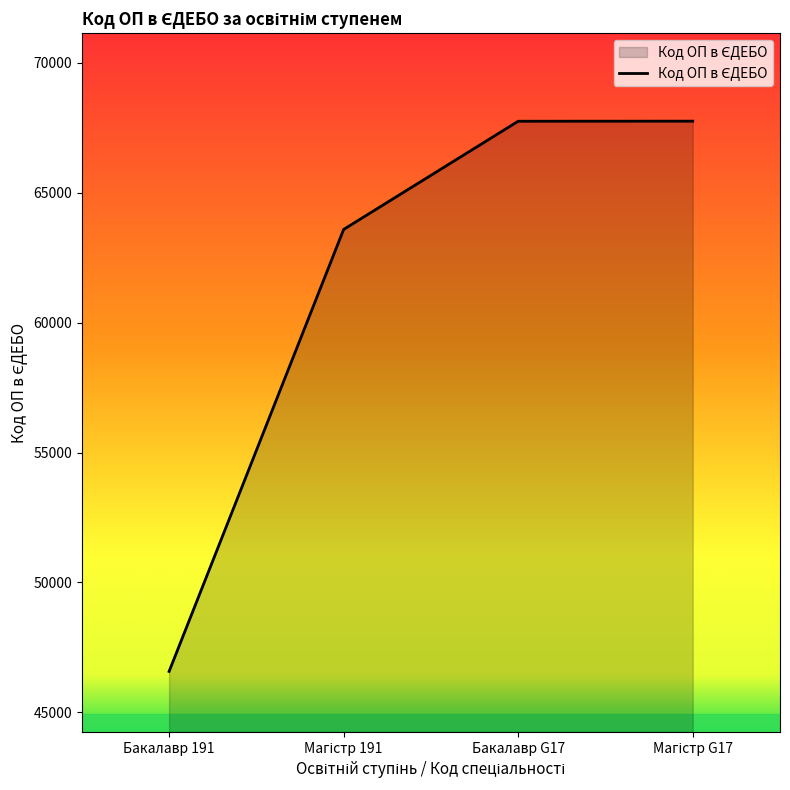

What is the ratio of the value at Бакалавр 191 to the value at Бакалавр G17?

0.7